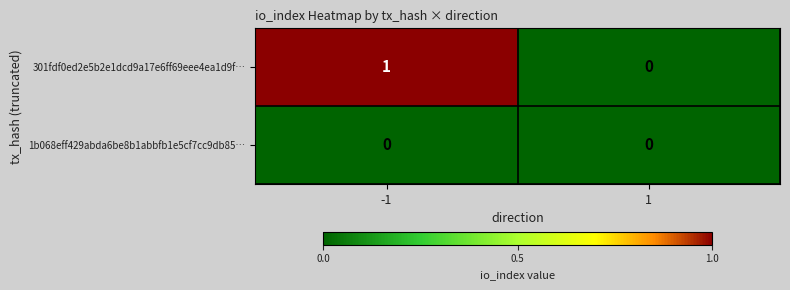

Is it true that 301fdf0ed2e5b2e1dcd9a17e6ff69eee4ea1d9f… equals 2 at -1?

False